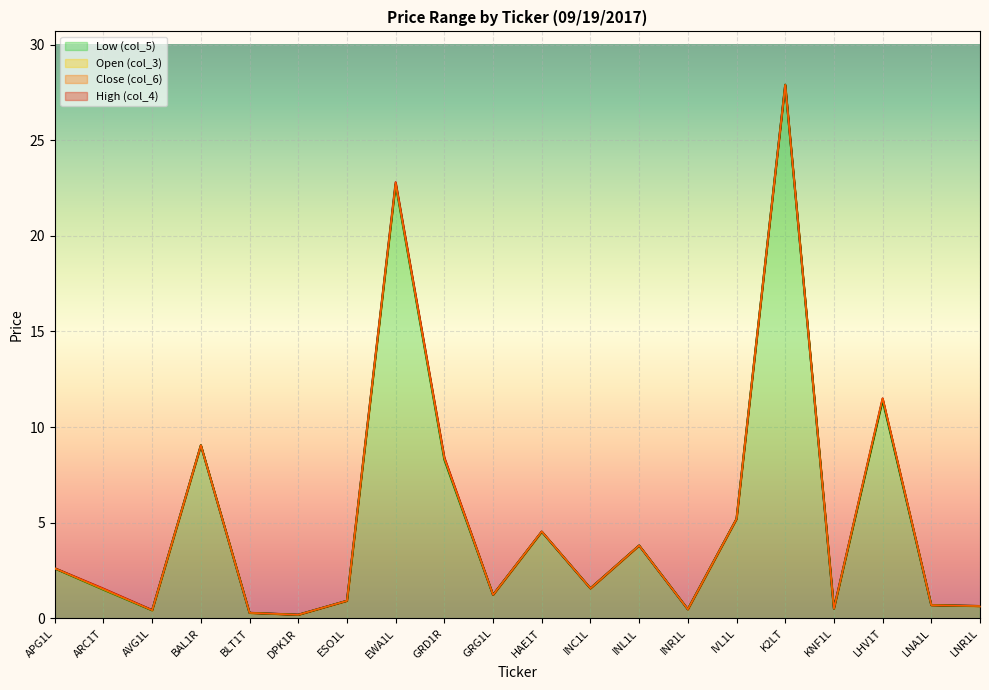

Does the chart display data point markers on the line(s)?

No